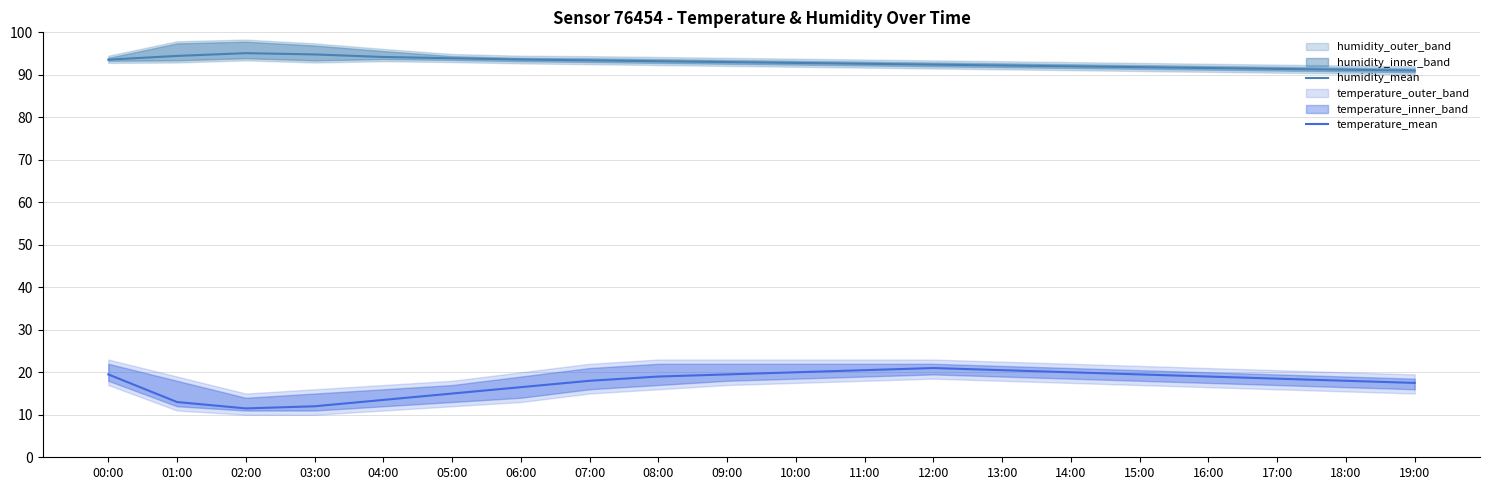

The humidity_mean series shows 93.6 at 06:00. True or false?

True